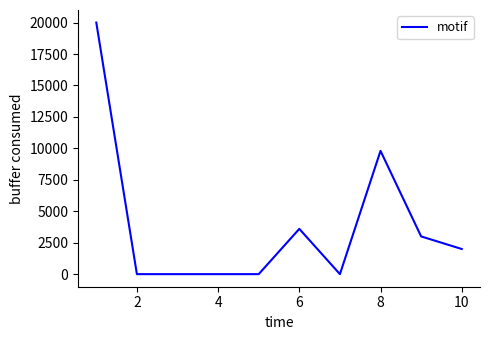

What is the greatest value displayed?

20000